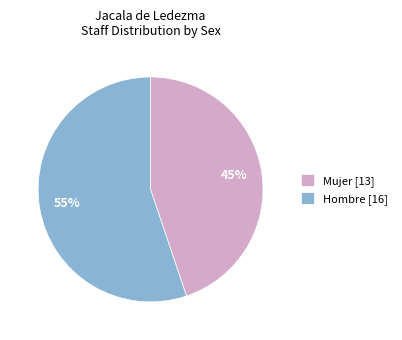

Is the sum of Mujer [13] and Hombre [16] greater than half?

Yes